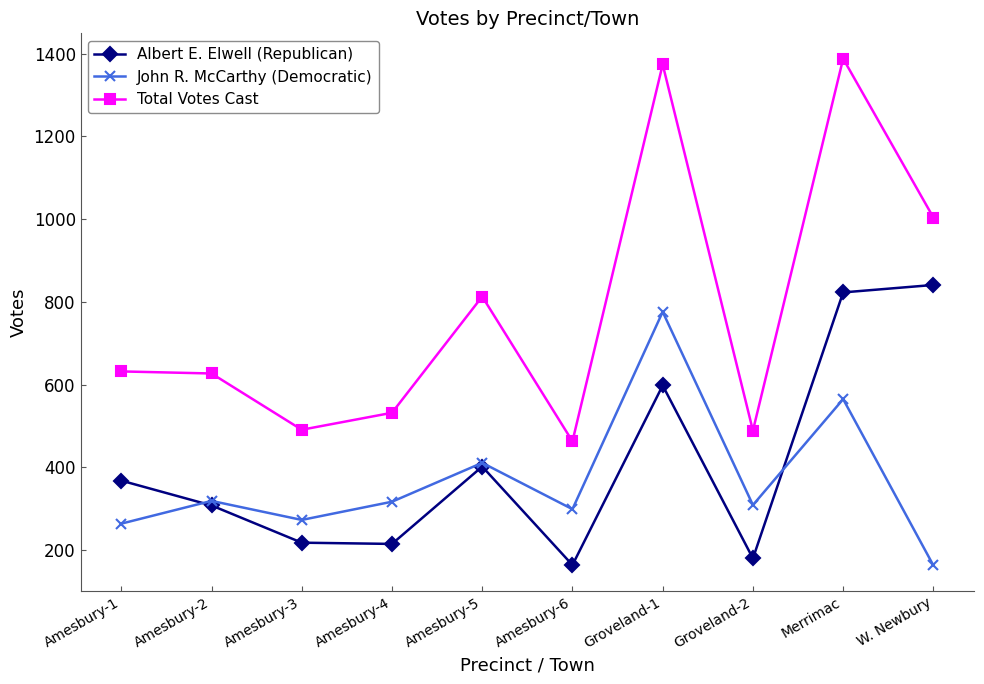

What value does the Albert E. Elwell (Republican) series have at Amesbury-4, to the nearest 50?

200